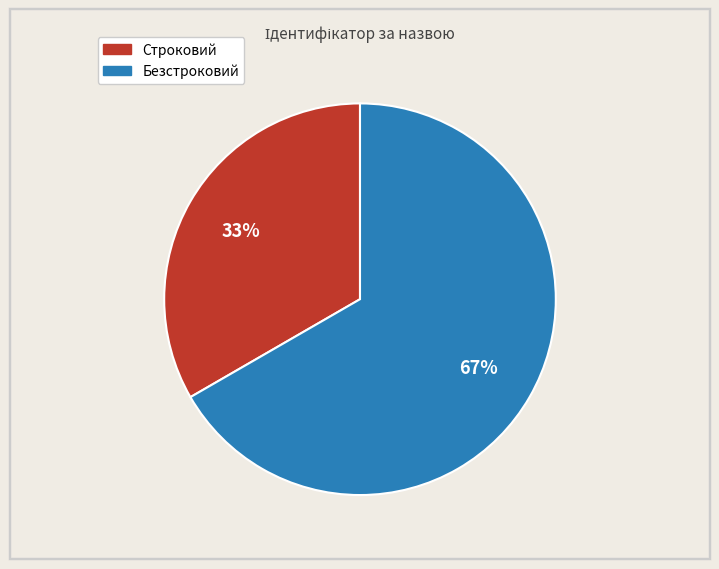

What is the largest slice in the pie chart?

Безстроковий